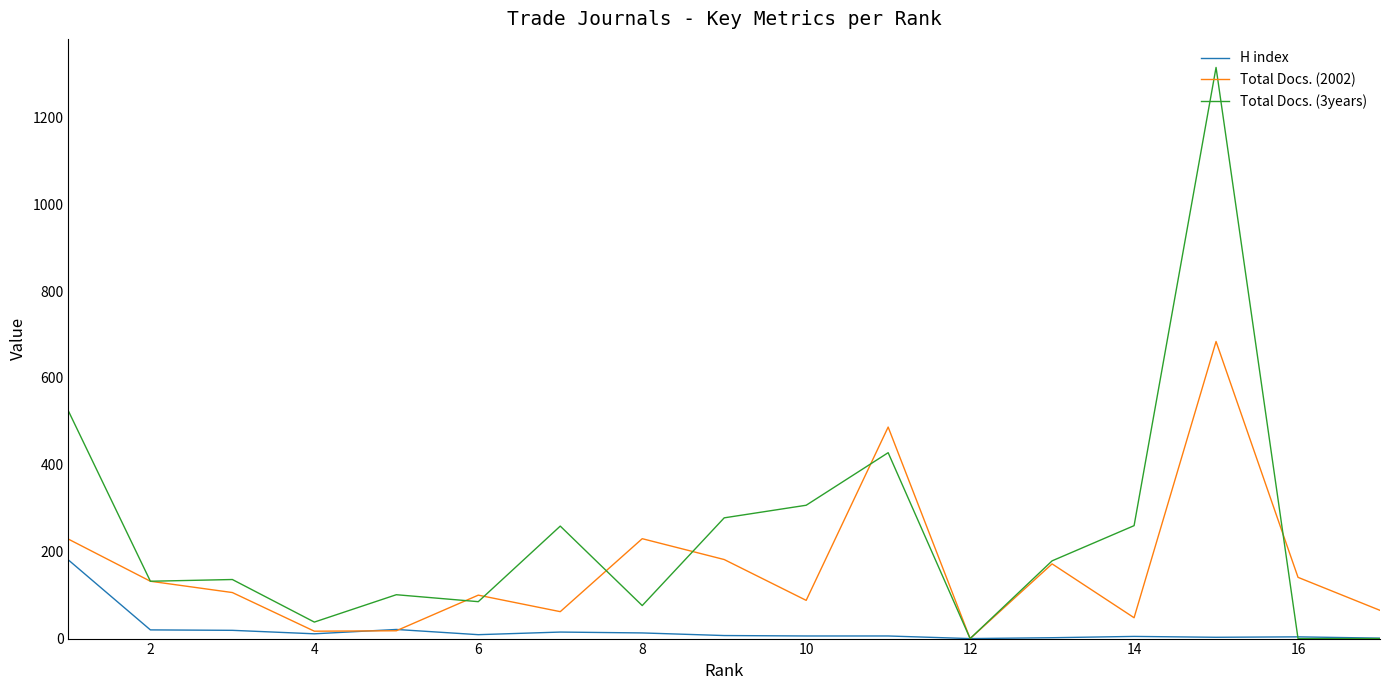

What is the maximum value shown in the chart?

1315